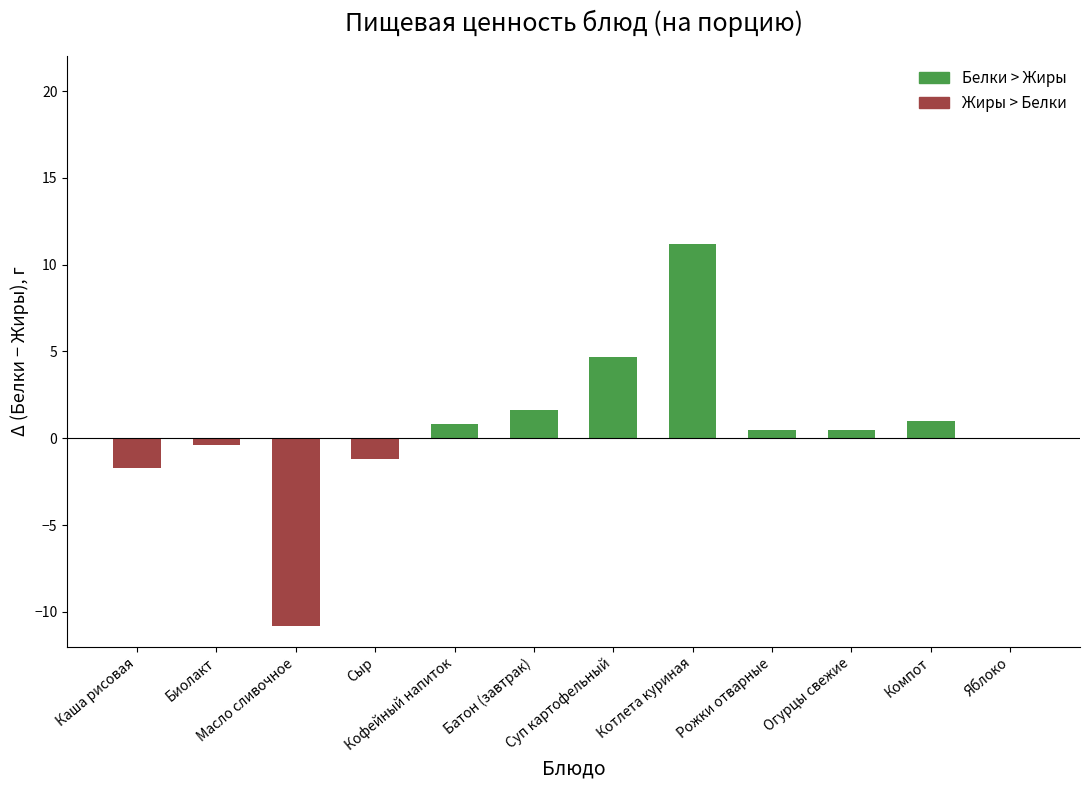

Reading right to left, extract all data points from this chart.

Белки > Жиры: Яблоко=0.0	Компот=1.0	Огурцы свежие=0.5	Рожки отварные=0.5	Котлета куриная=11.2	Суп картофельный=4.7	Батон (завтрак)=1.6	Кофейный напиток=0.8	Сыр=0.0	Масло сливочное=0.0	Биолакт=0.0	Каша рисовая=0.0
Жиры > Белки: Яблоко=0.0	Компот=0.0	Огурцы свежие=0.0	Рожки отварные=0.0	Котлета куриная=0.0	Суп картофельный=0.0	Батон (завтрак)=0.0	Кофейный напиток=0.0	Сыр=-1.2	Масло сливочное=-10.8	Биолакт=-0.4	Каша рисовая=-1.7